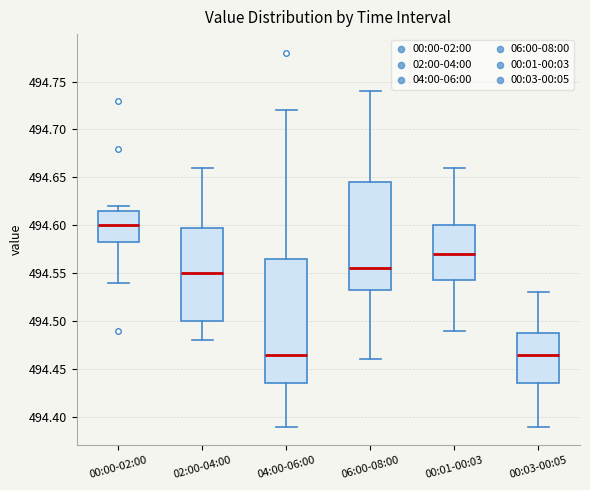

Reading left to right, read every box against the y-axis: the position of its median line, the range the box covers, and the ends of its whiskers. The values are not printed on the chart, so give them approximately, as read against the axis.

00:00-02:00: median 494.600, box 494.585 to 494.615, whiskers 494.540 to 494.620
02:00-04:00: median 494.550, box 494.500 to 494.600, whiskers 494.480 to 494.660
04:00-06:00: median 494.465, box 494.435 to 494.565, whiskers 494.390 to 494.720
06:00-08:00: median 494.555, box 494.535 to 494.645, whiskers 494.460 to 494.740
00:01-00:03: median 494.570, box 494.545 to 494.600, whiskers 494.490 to 494.660
00:03-00:05: median 494.465, box 494.435 to 494.490, whiskers 494.390 to 494.530